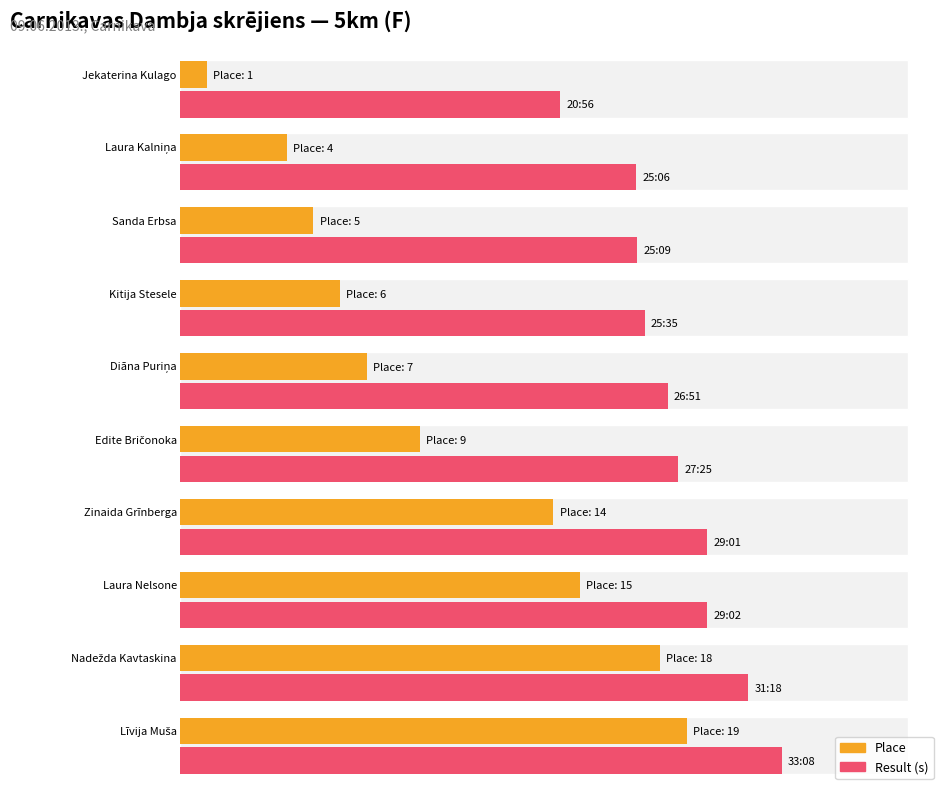

Does the chart contain stacked bars?

No